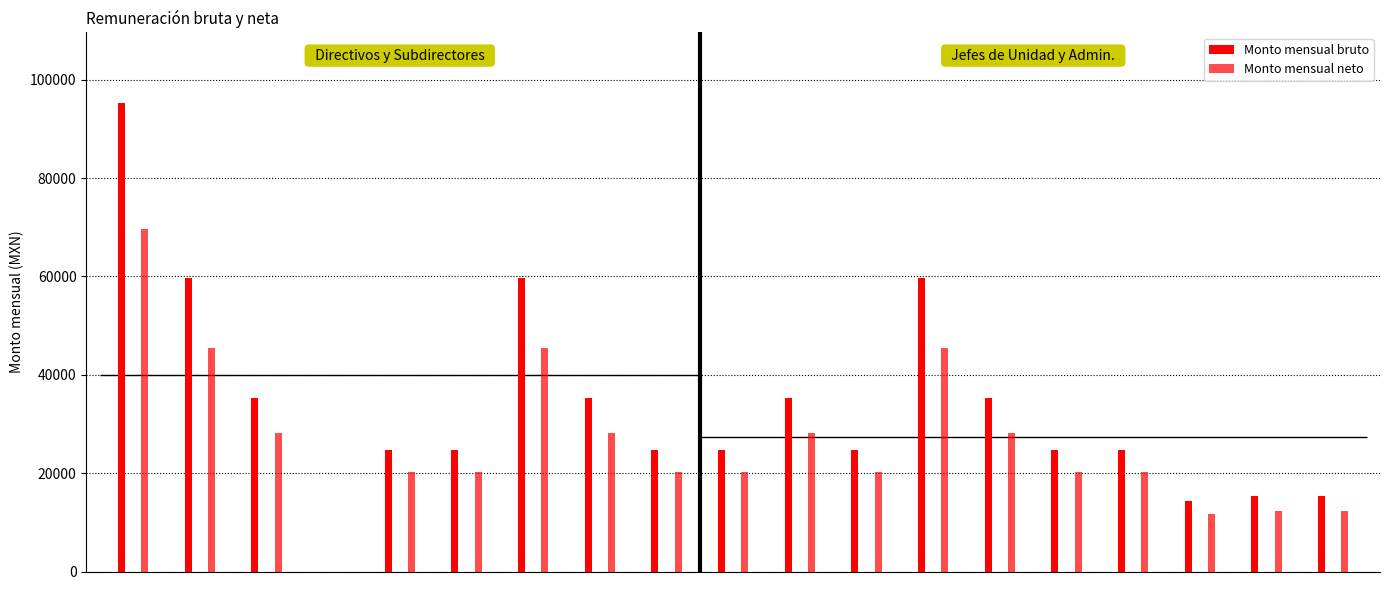

At how many categories does at least one series exceed 30022?

8